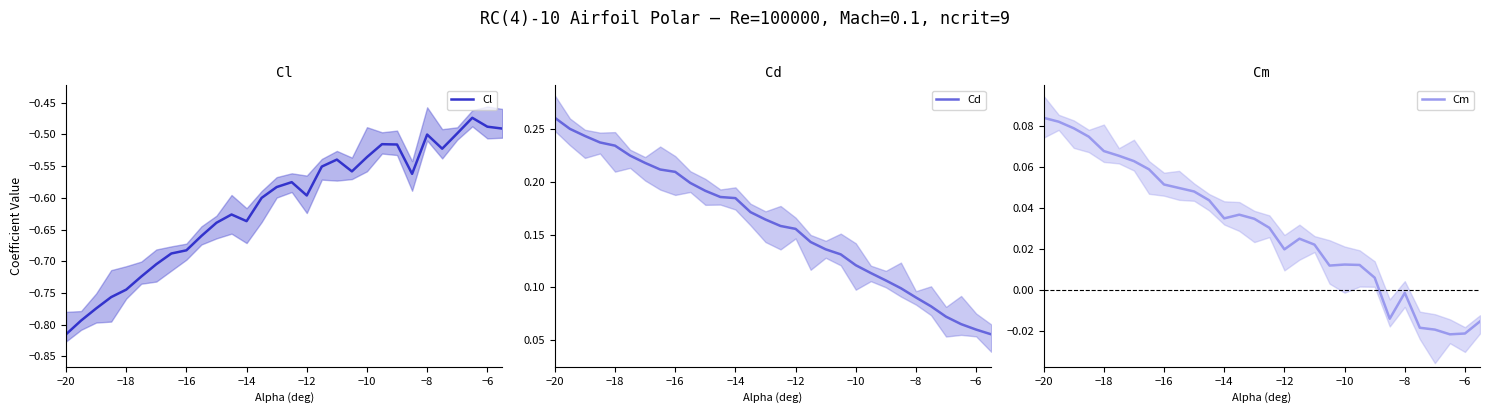

What is the spread (max minus min) of values at 19?

0.7